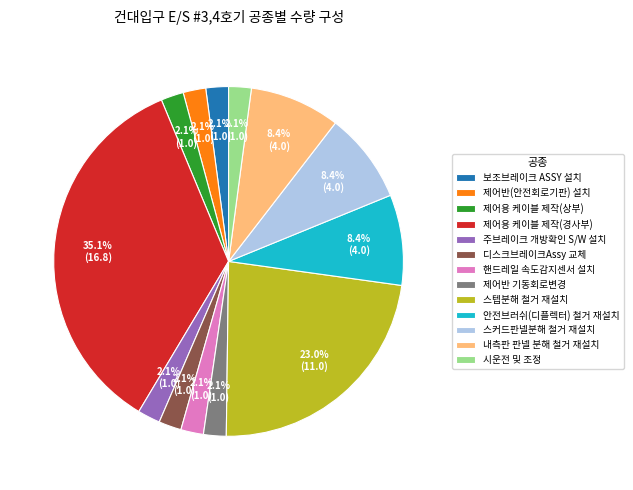

Does any single category account for the majority?

No